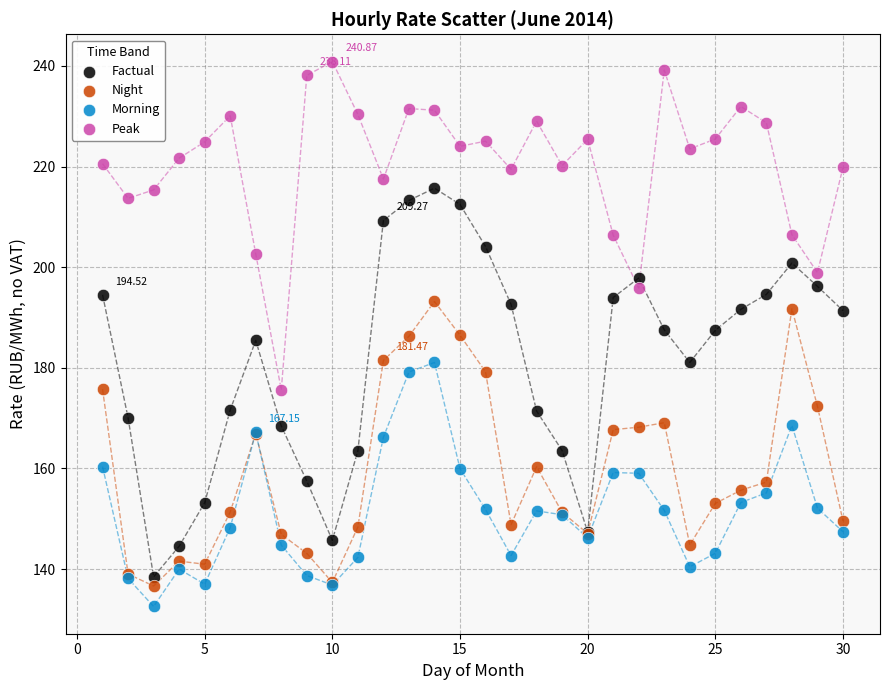

Which series has the largest Y range (max minus min)?

Factual